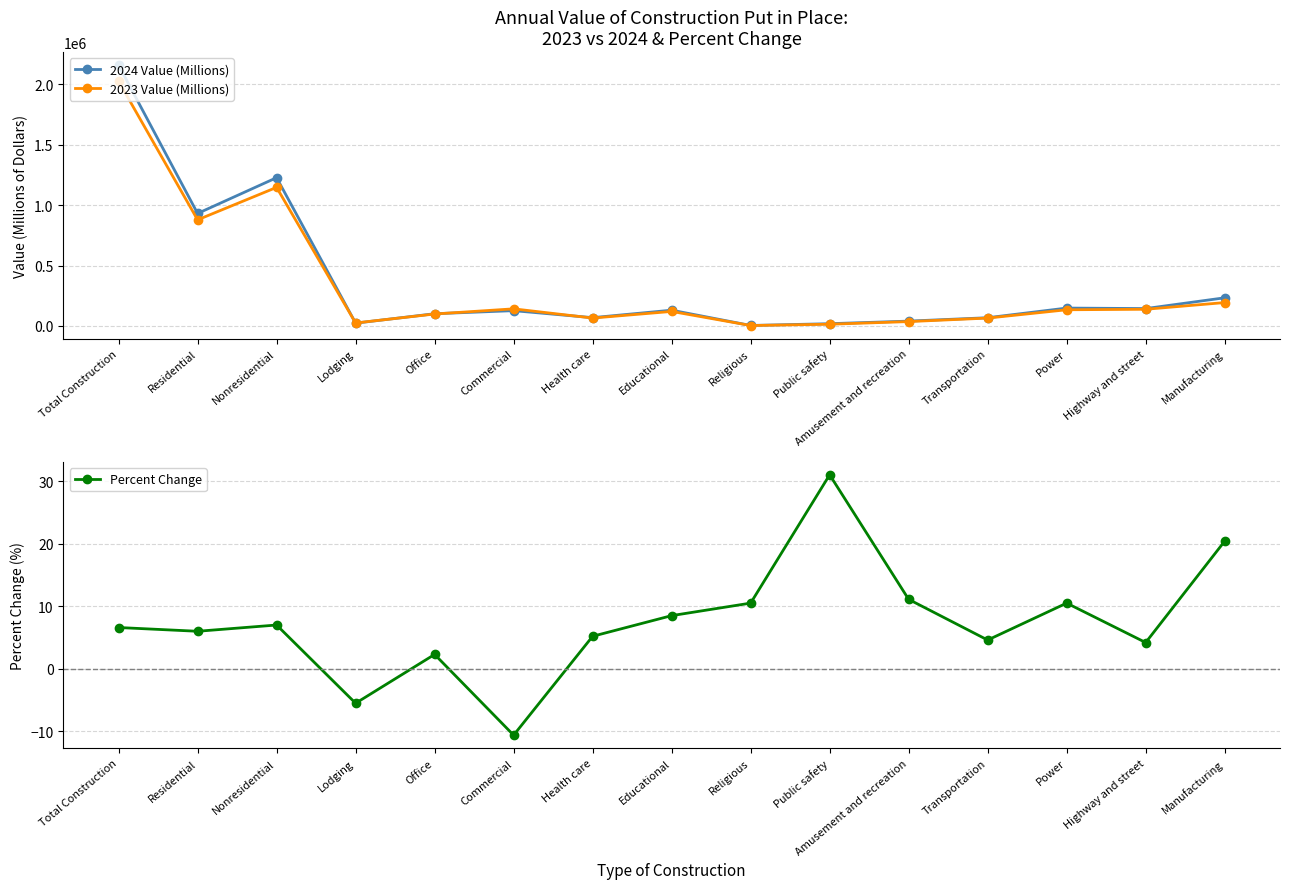

What position from the left is Residential?

2